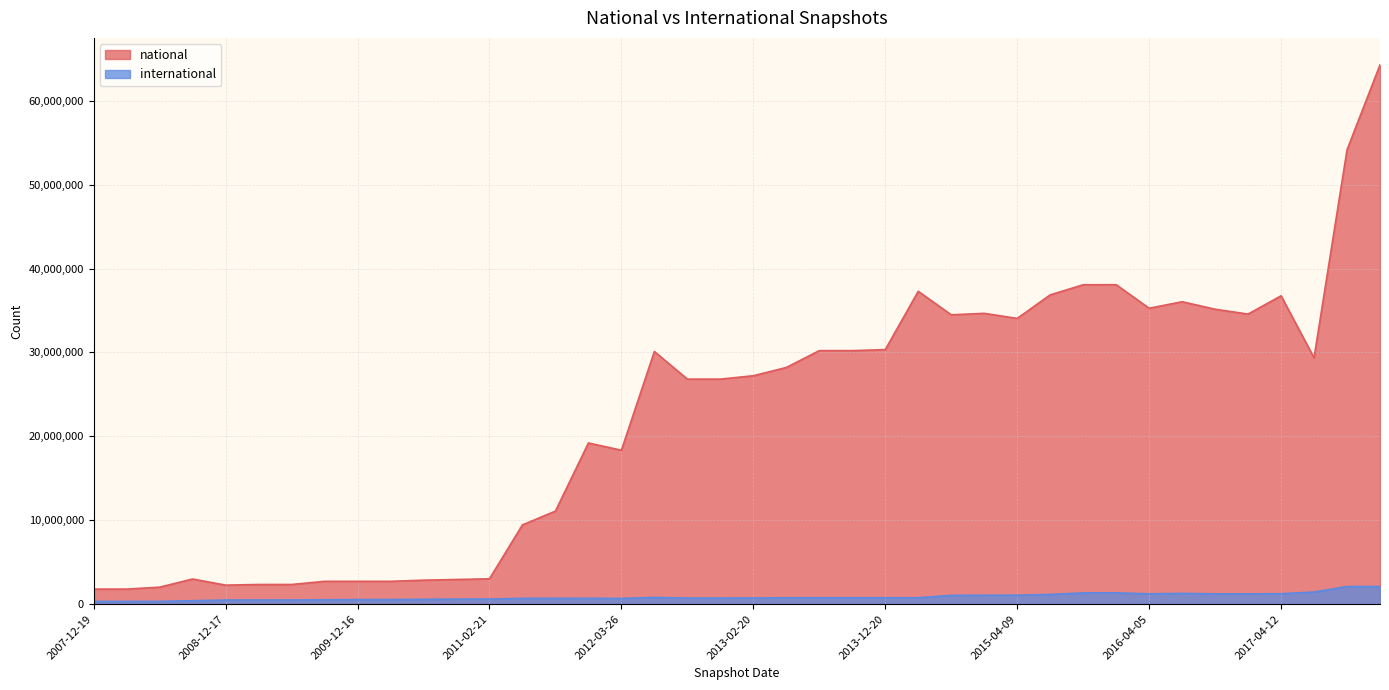

What is the smallest value displayed?

326704